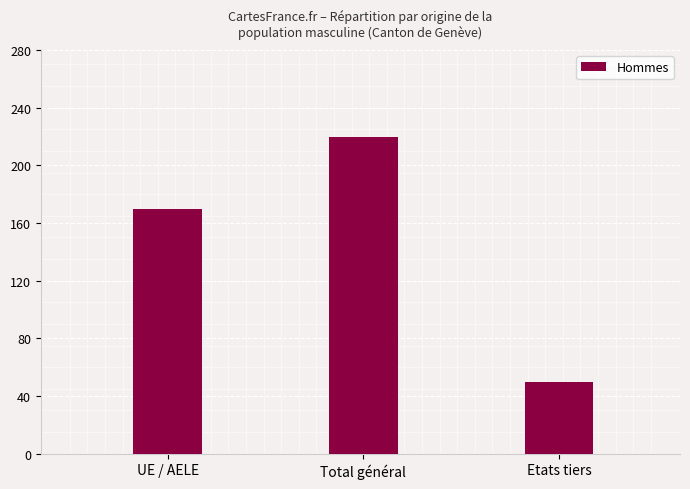

The chart shows a value of 50 at Etats tiers. True or false?

True